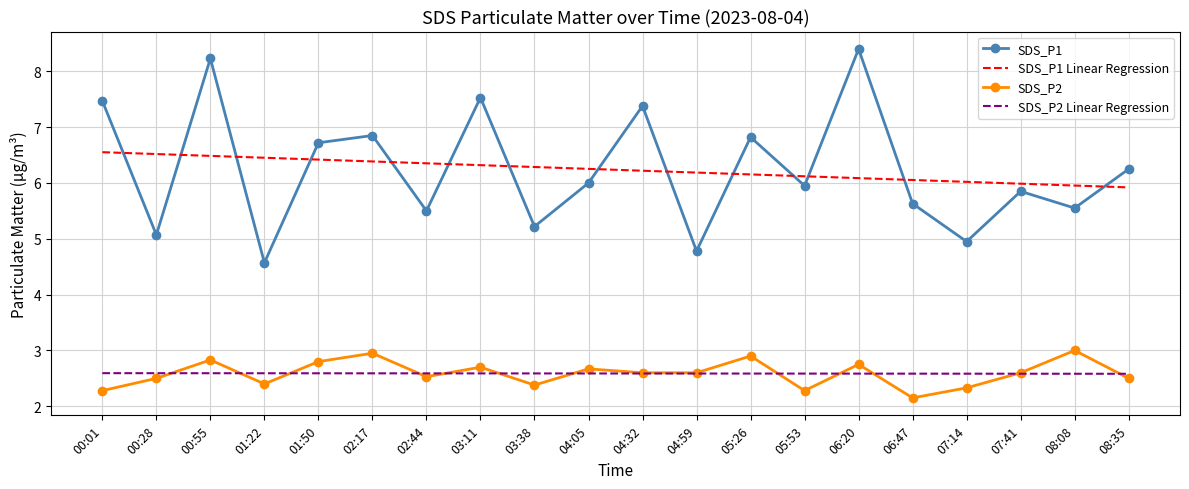

The value of SDS_P1 at 04:05 is 3.8. True or false?

False